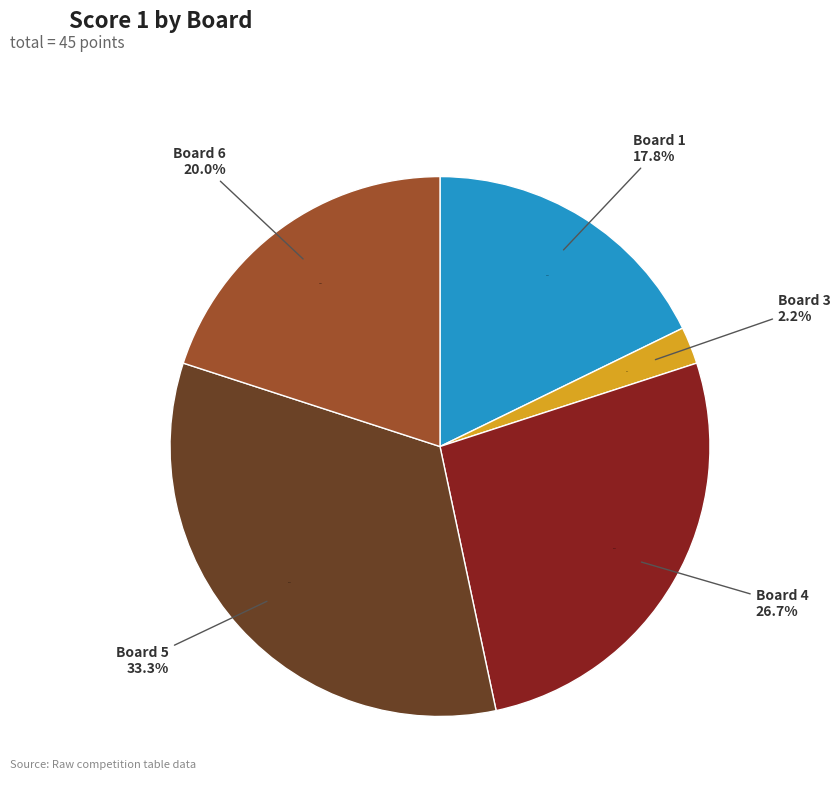

What is the total percentage of 3 and 6?

22.2%